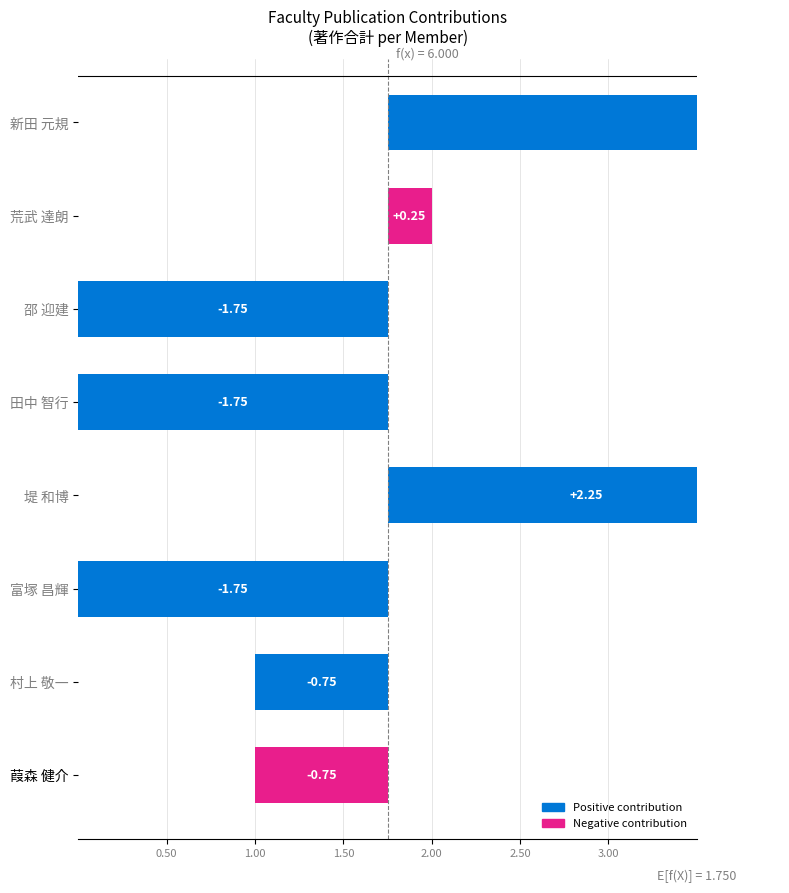

What is the greatest value displayed?

6